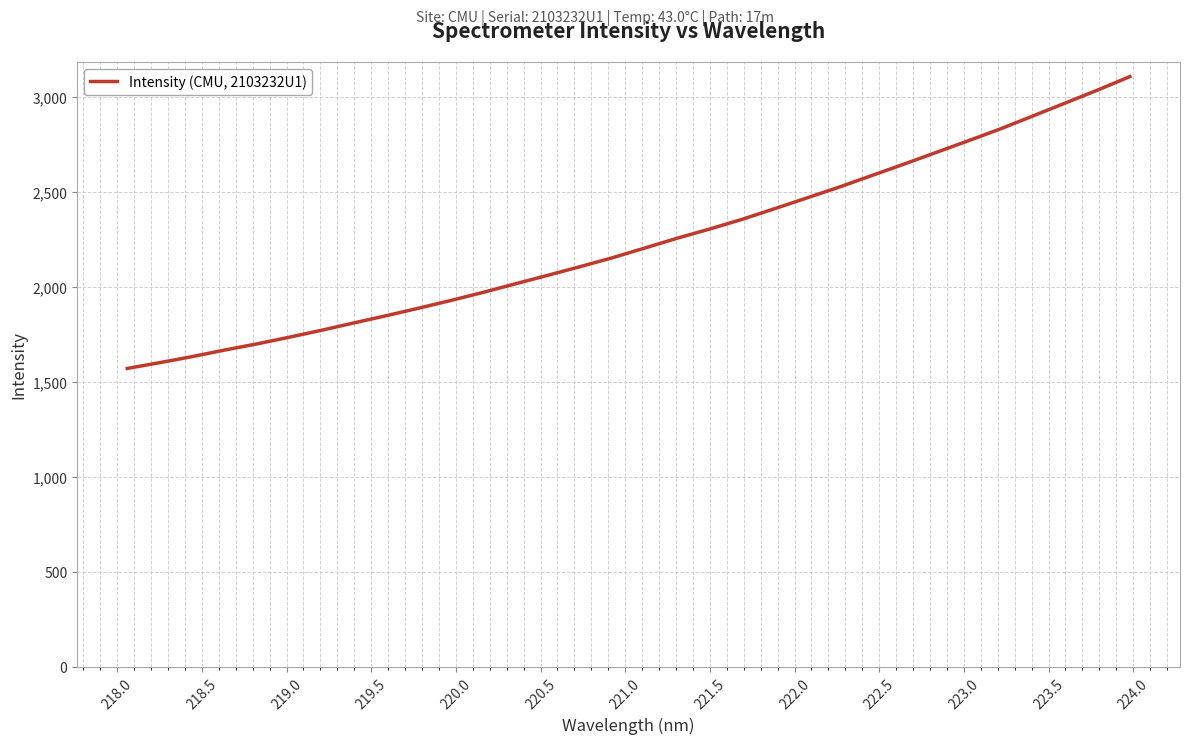

What is the difference between the maximum and minimum values?

1535.4